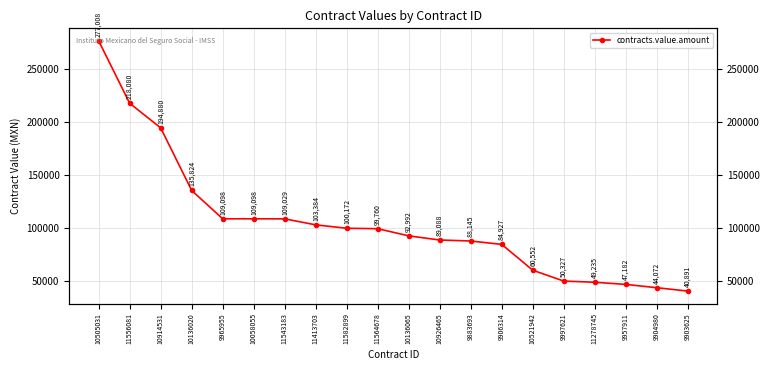

Where does the data first go above 99760?

10505031